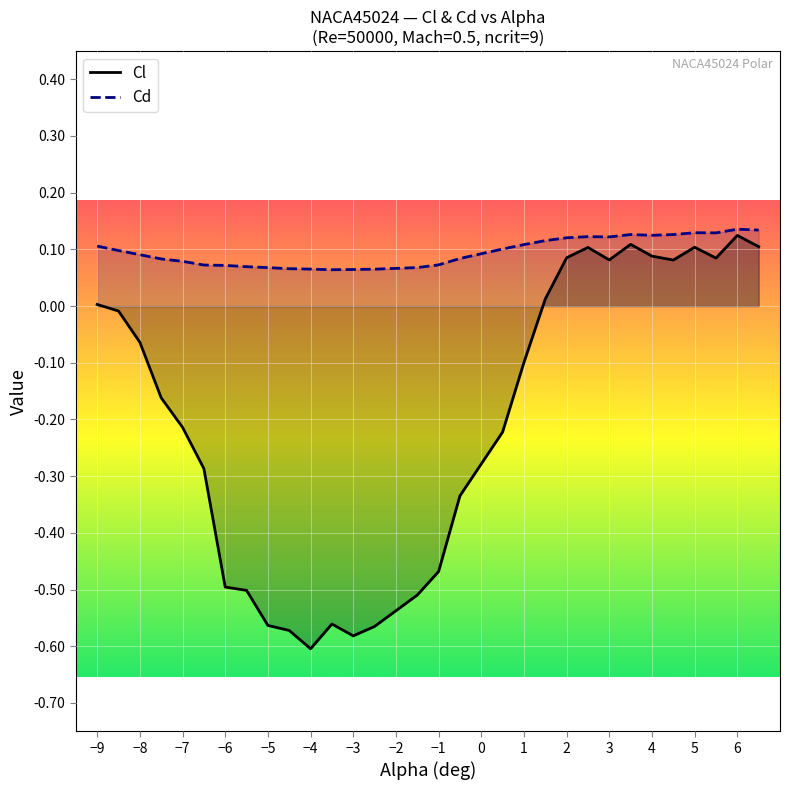

Rank the series by their average value, from highest to lowest.

Cd, Cl